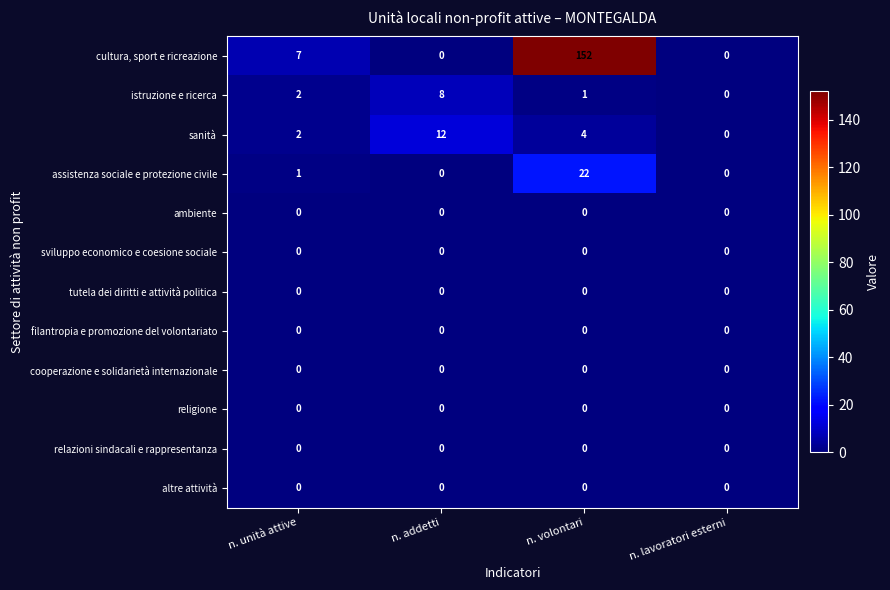

What is the maximum value shown in the chart?

152